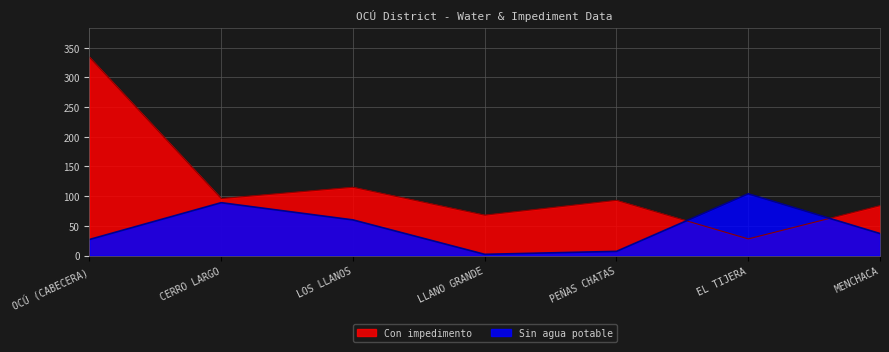

Count the number of categories in the chart.

7